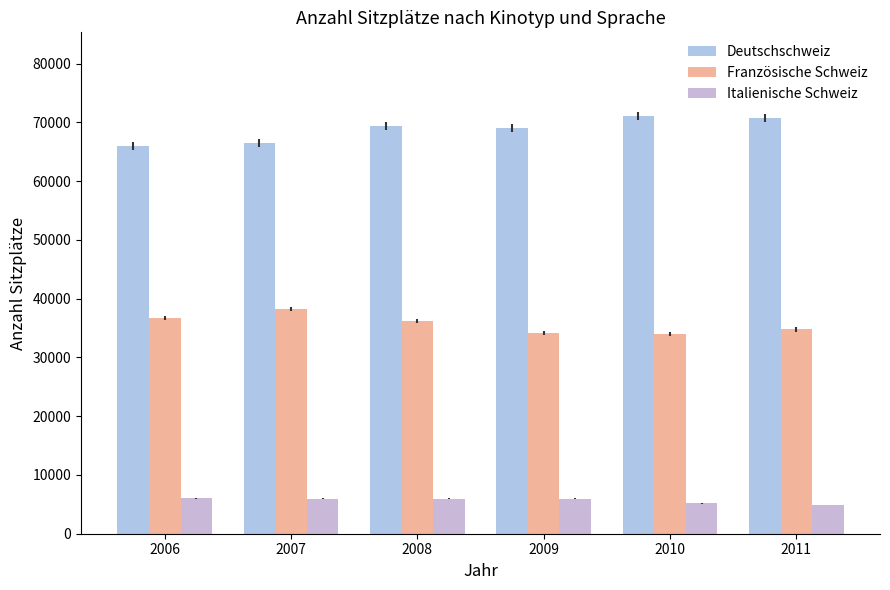

Which label corresponds to the largest value in the chart?

2010